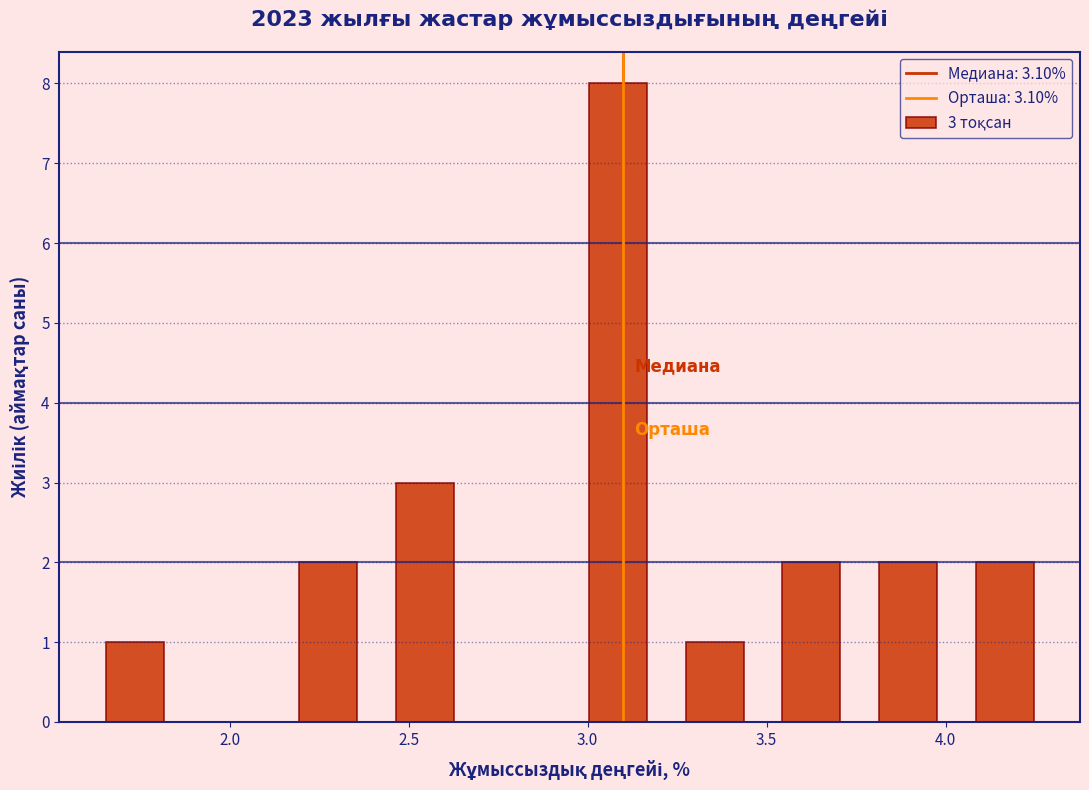

Which range on the x-axis has the tallest bar?

2.95 to 3.22